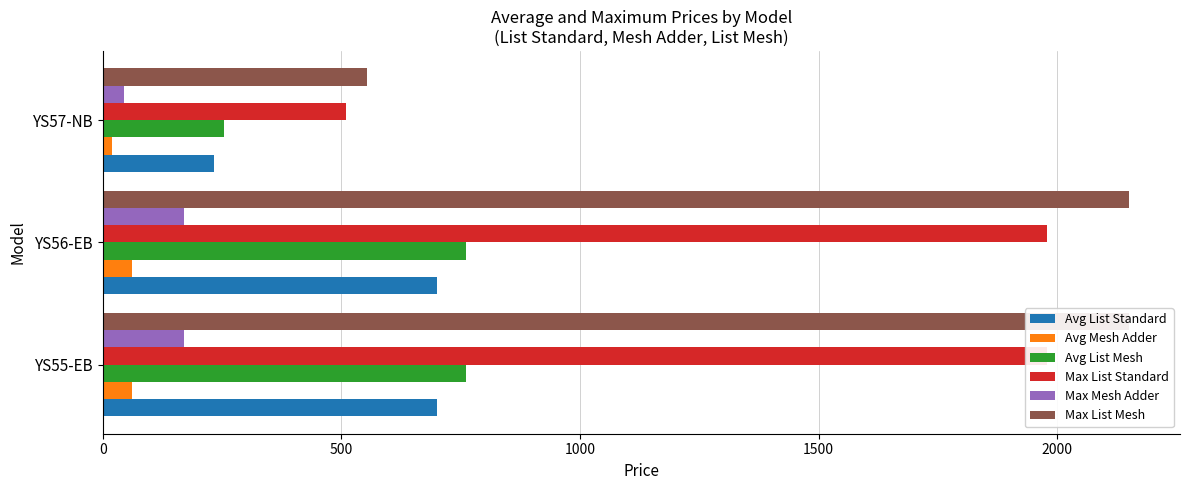

Reading right to left, transcribe all the data shown in this chart.

Avg List Standard: 233.0	700.2	700.2
Avg Mesh Adder: 20.0	60.9	60.9
Avg List Mesh: 253.0	761.1	761.1
Max List Standard: 510.0	1979.0	1979.0
Max Mesh Adder: 44.0	171.0	171.0
Max List Mesh: 554.0	2150.0	2150.0